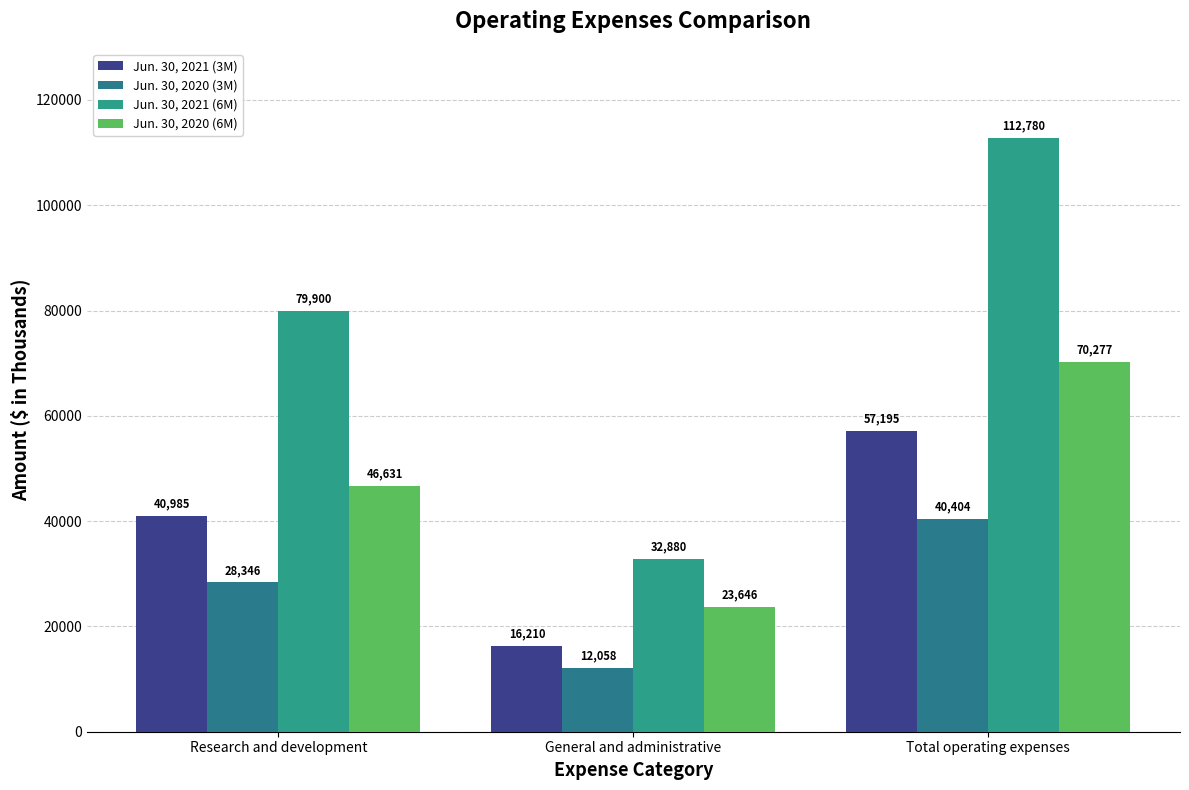

At which category is the sum across all series the highest?

Total operating expenses